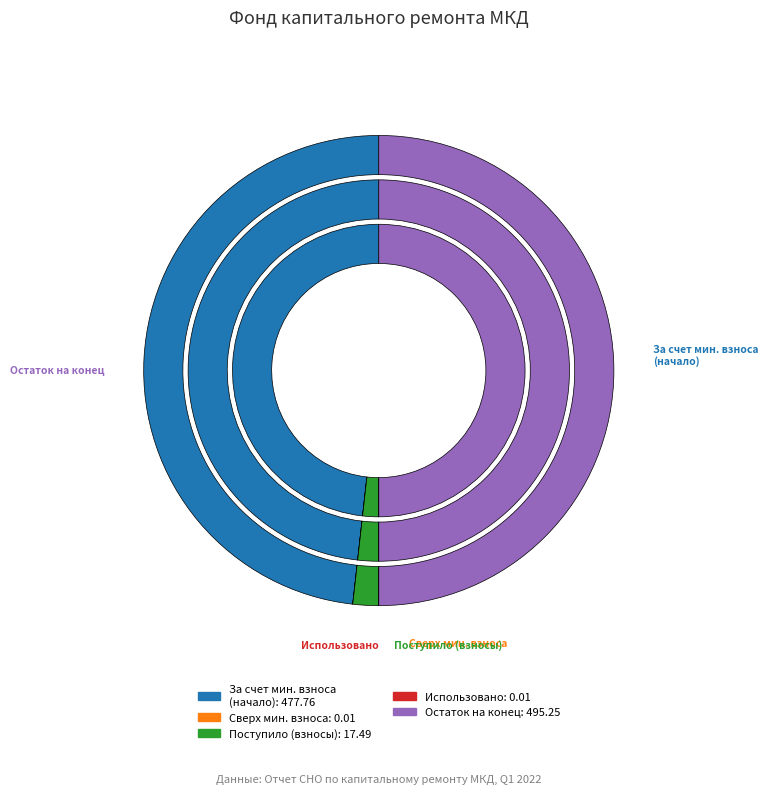

Which category has the smallest portion of the pie?

сверх минимального размера взноса